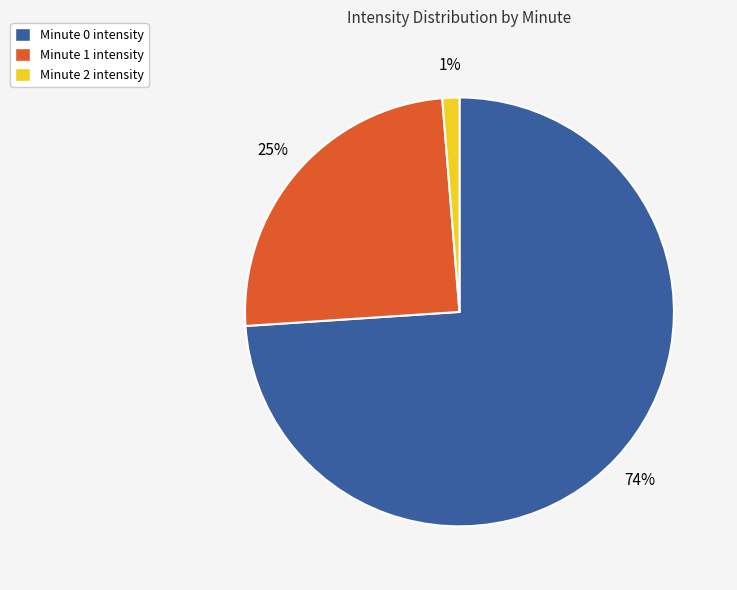

Is there a majority slice in this chart?

Yes